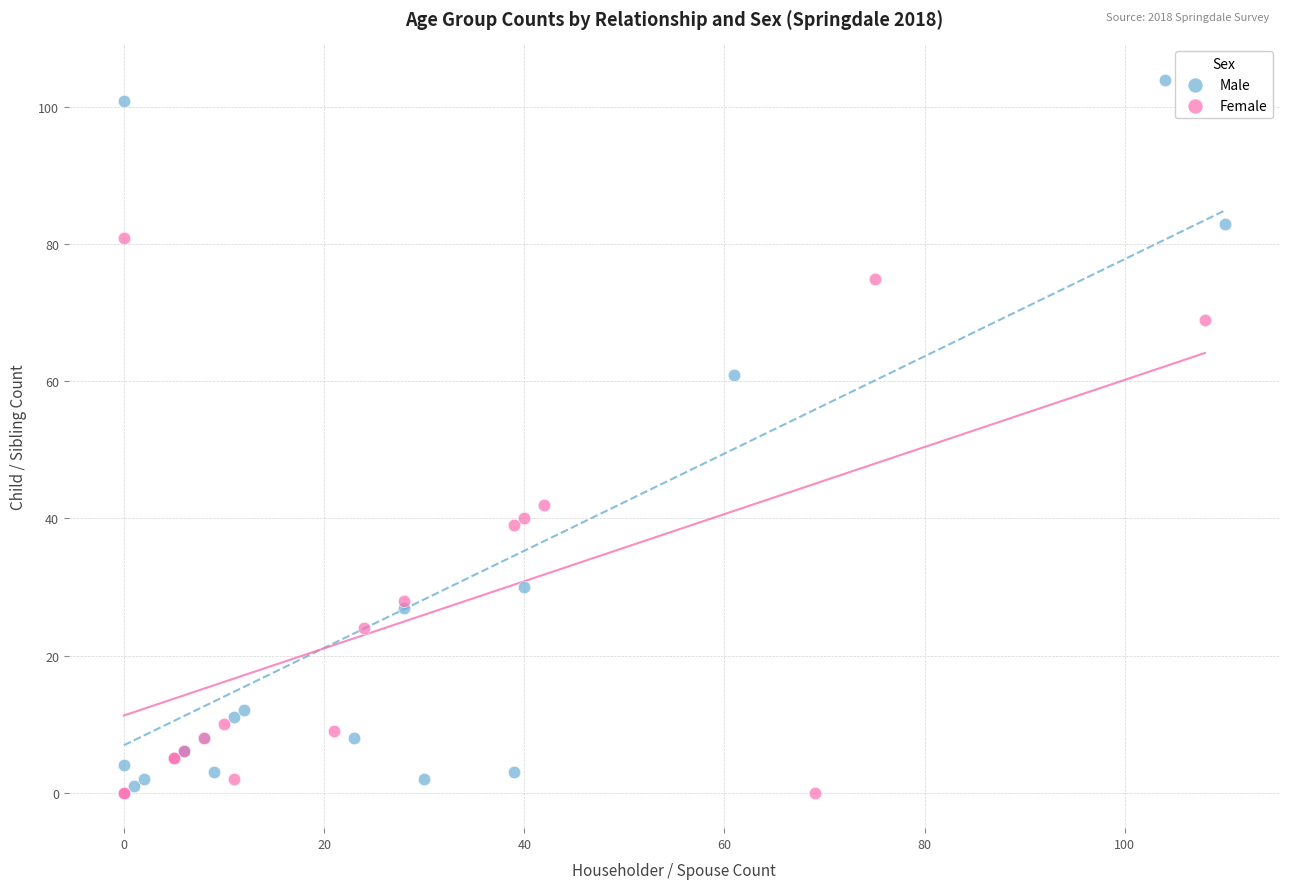

Which series contains the highest Y value?

Male